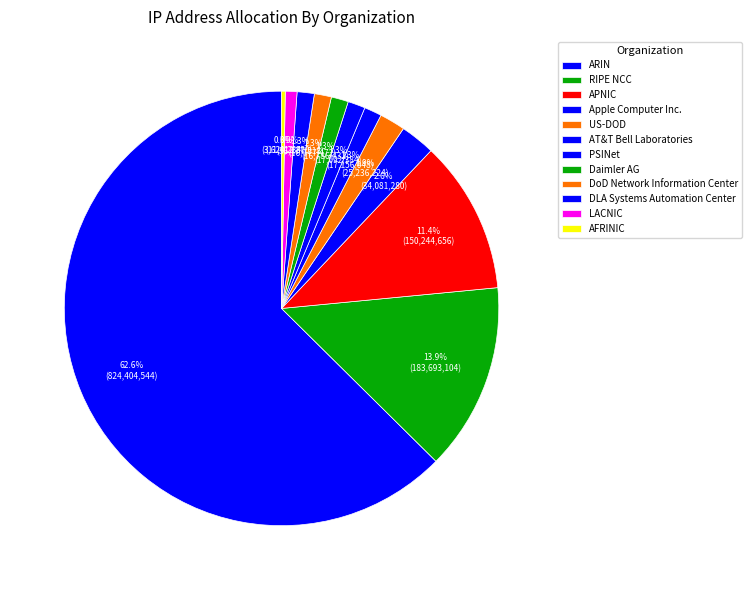

Rank the categories by value from highest to lowest.

ARIN, RIPE NCC, APNIC, Apple Computer Inc., US-DOD, AT&T Bell Laboratories, PSINet, Daimler AG, DoD Network Information Center, DLA Systems Automation Center, LACNIC, AFRINIC